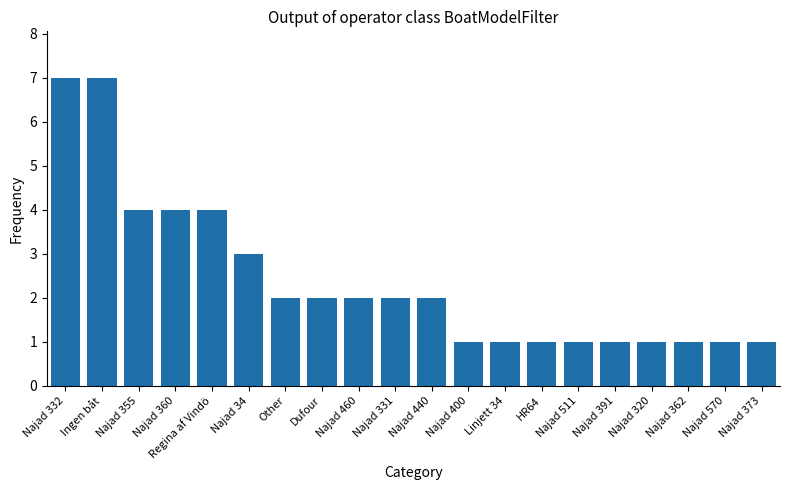

Reading left to right, list all the values displayed in this chart.

7	7	4	4	4	3	2	2	2	2	2	1	1	1	1	1	1	1	1	1